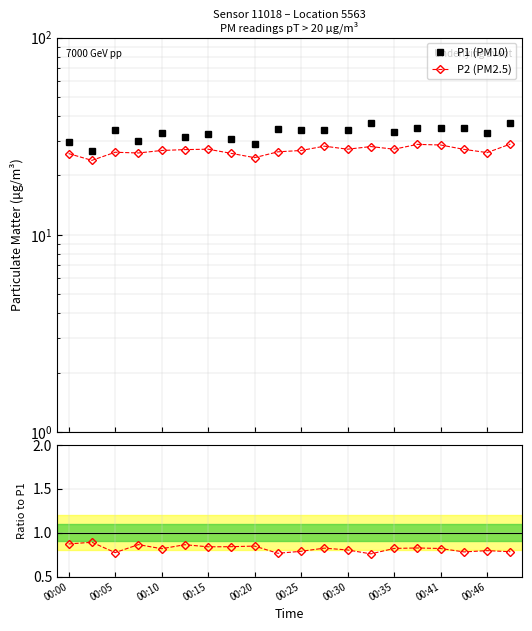

Reading right to left, transcribe all the data shown in this chart.

P1: 36.8	32.8	34.7	34.8	34.8	33.1	36.9	33.8	34.1	34.0	34.4	29.0	30.8	32.4	31.3	32.7	30.1	33.9	26.7	29.6
P2: 28.8	26.1	27.1	28.5	28.7	27.1	28.0	27.1	28.1	26.8	26.3	24.6	25.9	27.1	27.0	26.8	26.0	26.2	23.8	25.8
P2/P1: 0.8	0.8	0.8	0.8	0.8	0.8	0.8	0.8	0.8	0.8	0.8	0.8	0.8	0.8	0.9	0.8	0.9	0.8	0.9	0.9